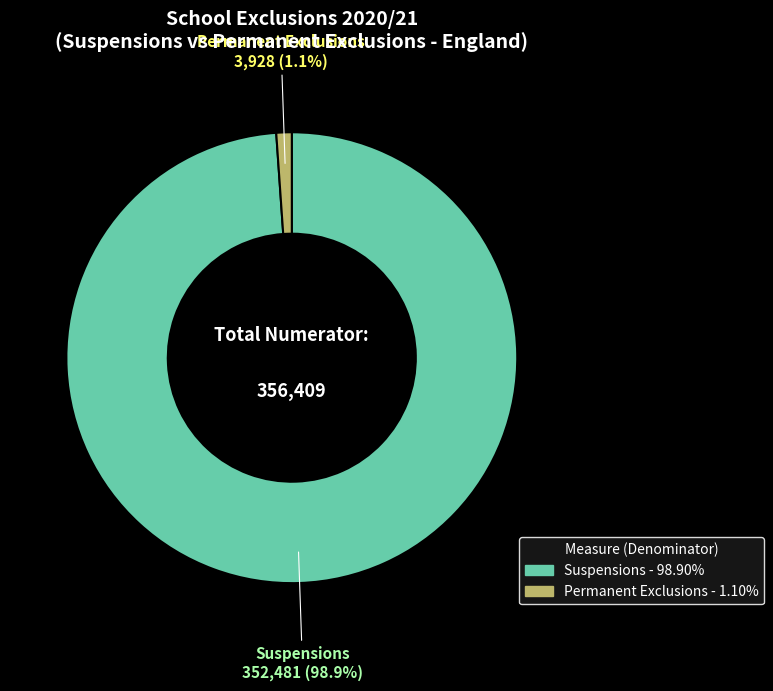

To the nearest percent, what portion does Suspensions represent?

99%